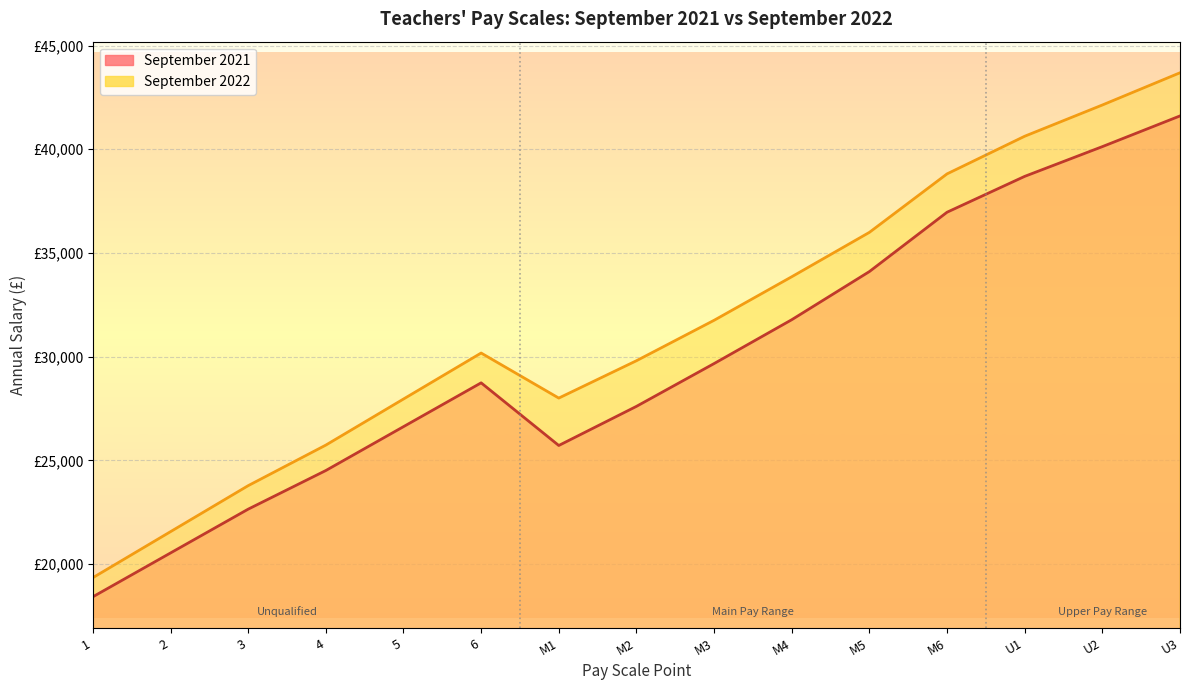

What is the value of the September 2022 point at the 13th from the left?

40625